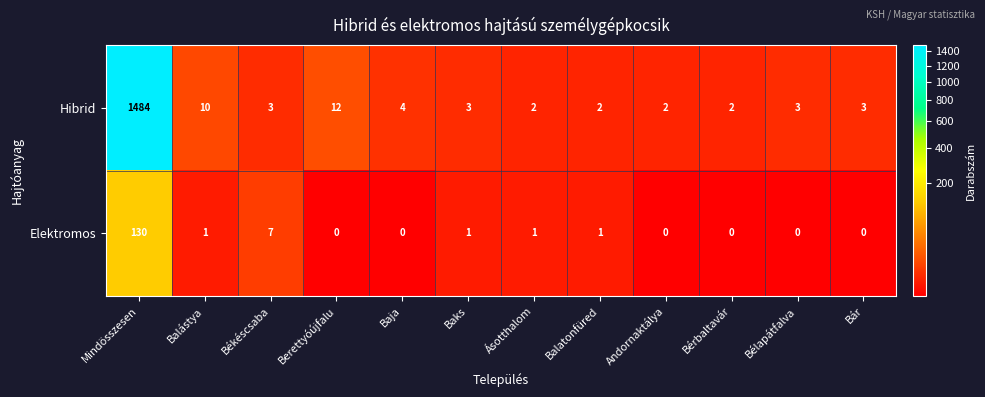

How many data points in Elektromos are less than 1?

6